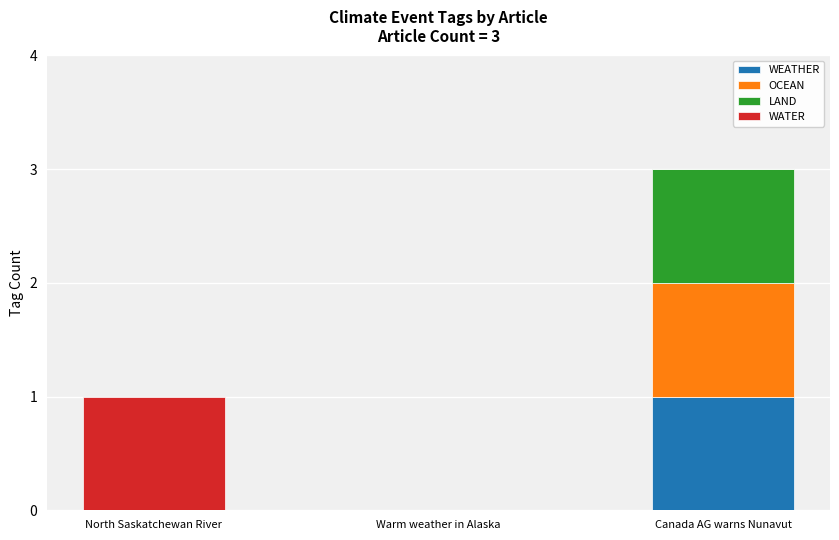

What is the total value across all series at Canada AG warns Nunavut?

3